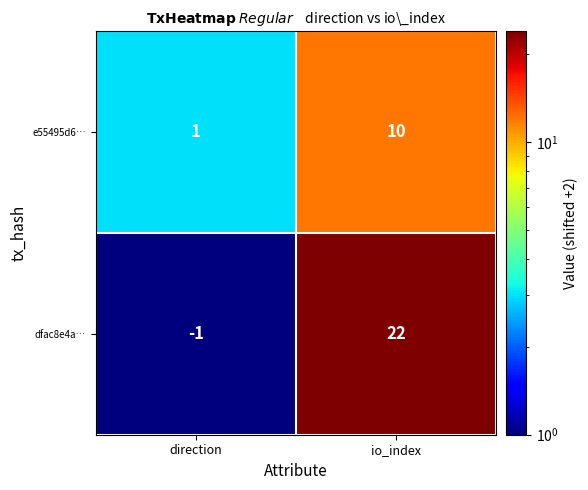

Reading right to left, transcribe all the data shown in this chart.

e55495d6…: 10	1
dfac8e4a…: 22	-1